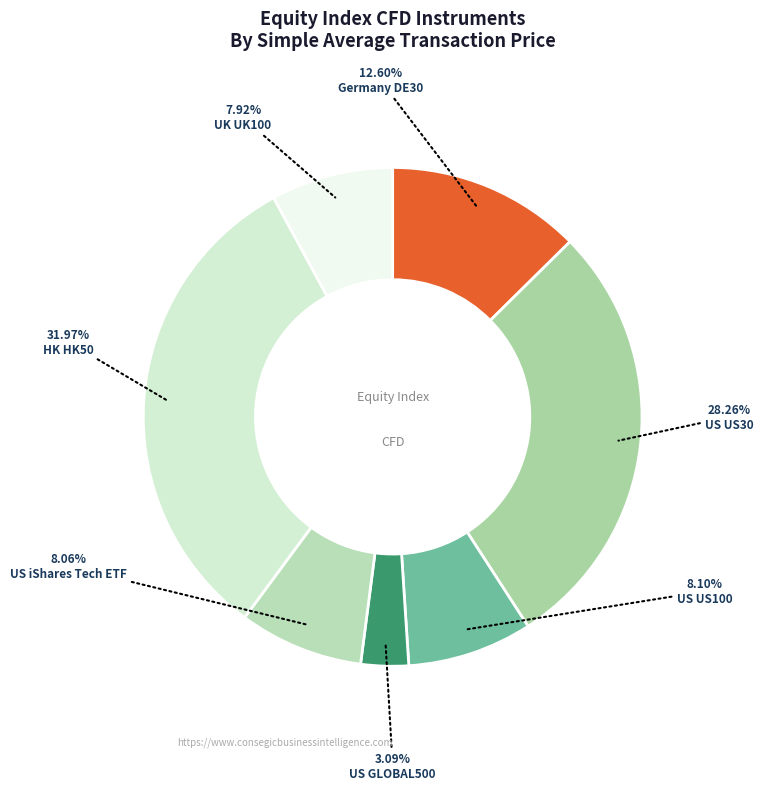

How many segments does this pie chart have?

7